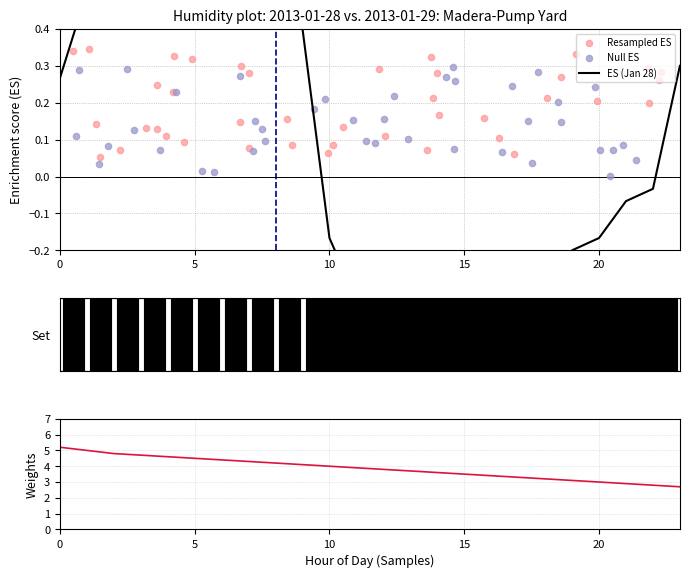

Between 13 and 6, which is larger?

6